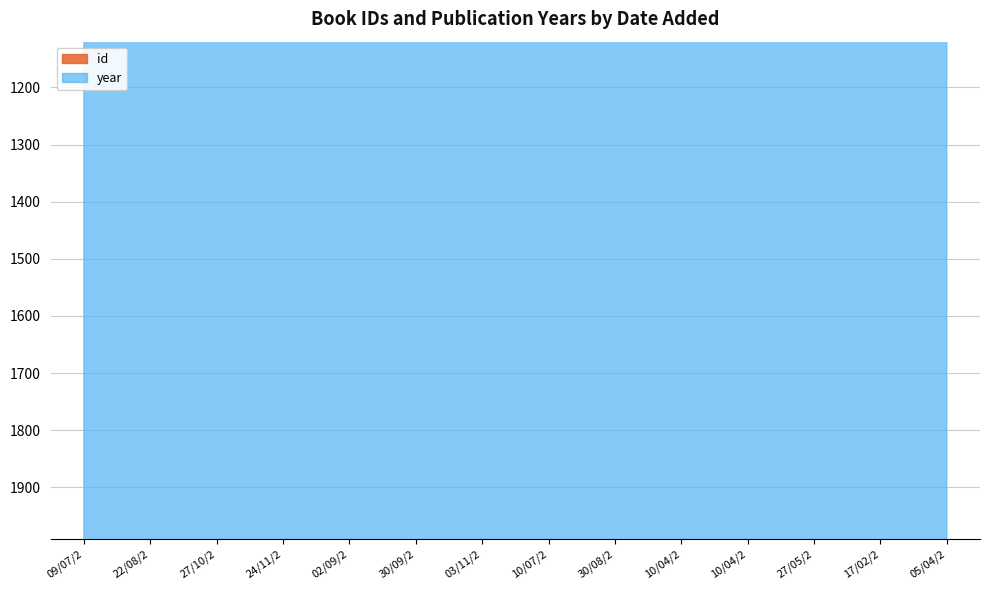

How many data points in year are above 2008?

7